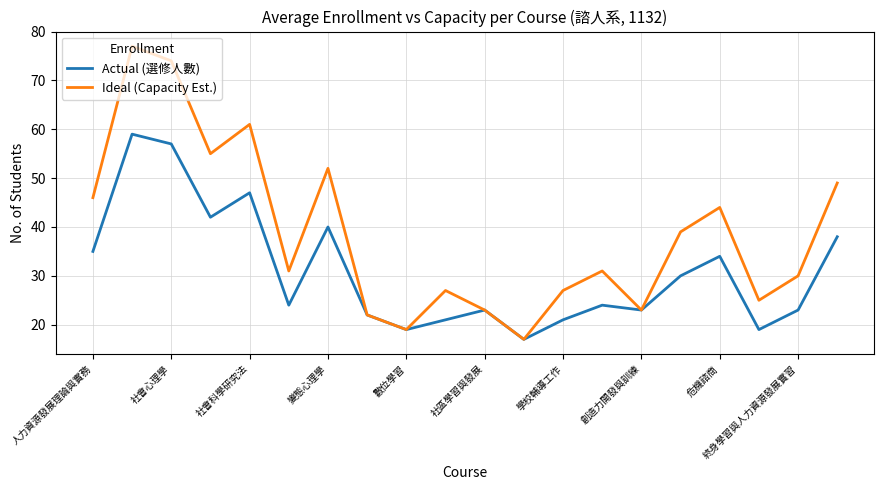

Which series has the largest total across all categories?

Ideal (Capacity Est.)